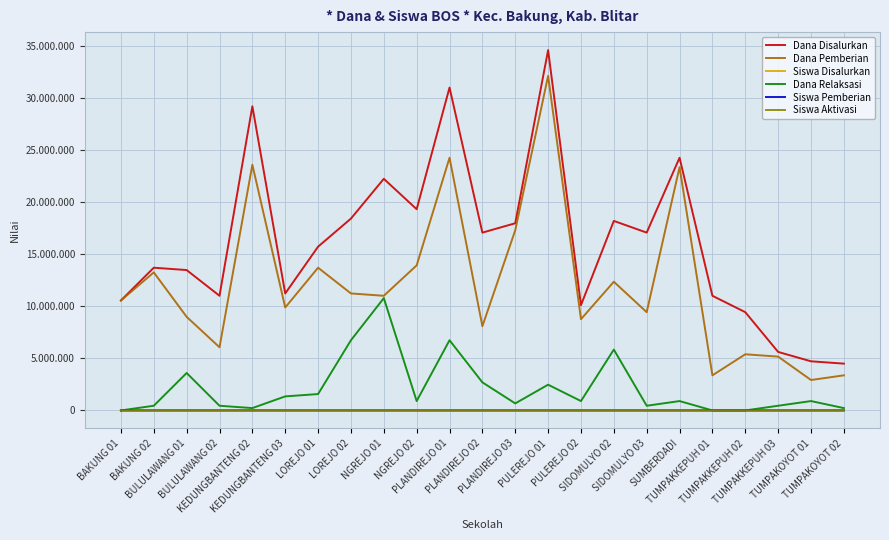

Where is the first local maximum for Siswa Pemberian?

BAKUNG 02